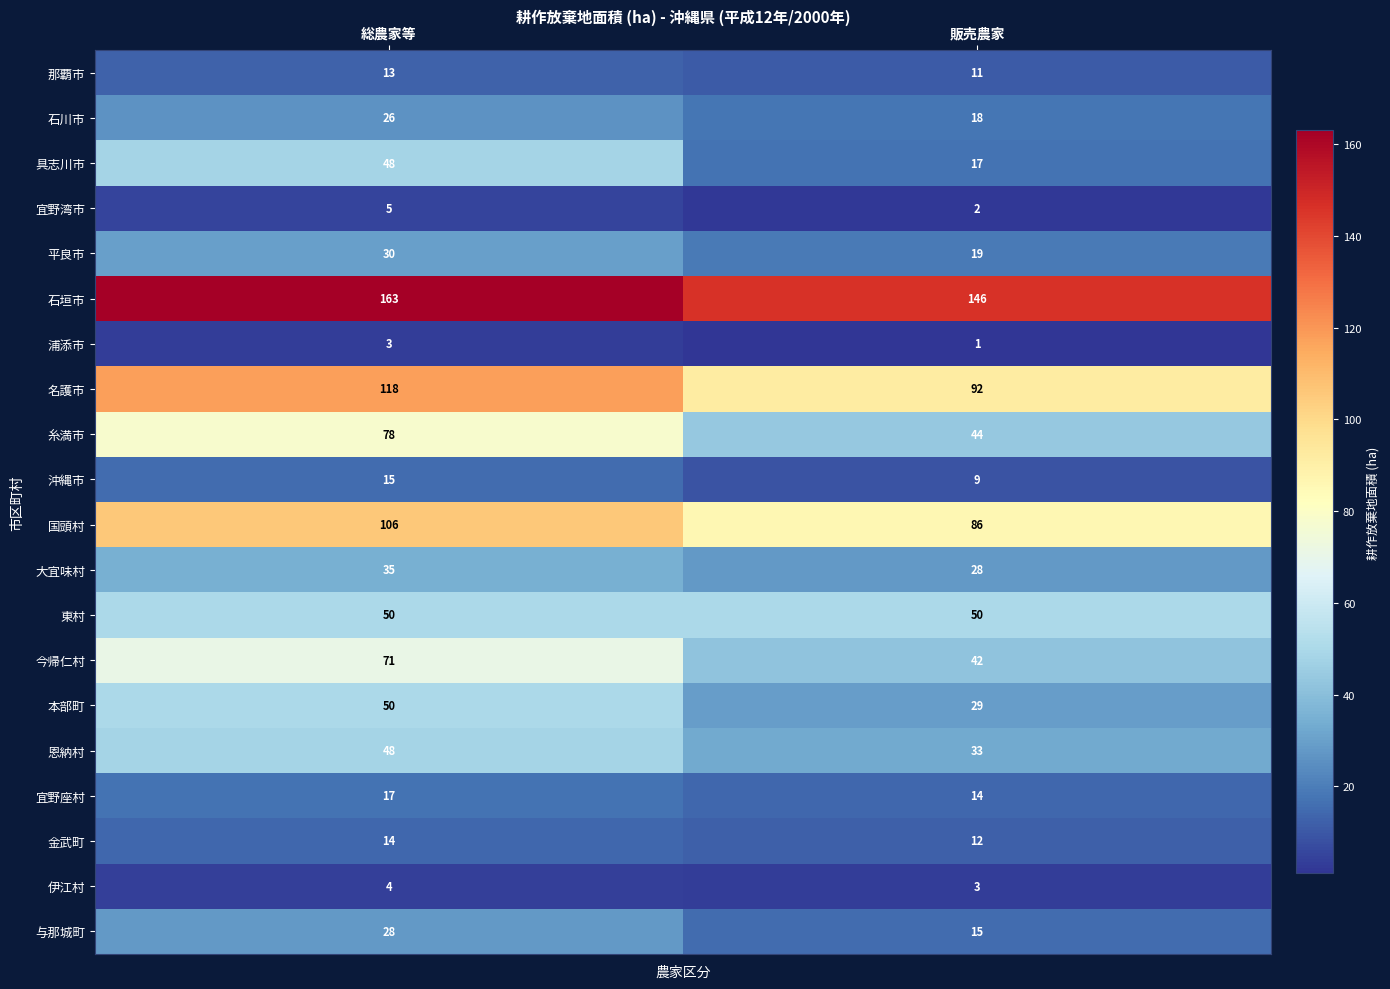

What is the difference between the maximum and minimum values in the 今帰仁村 series?

29